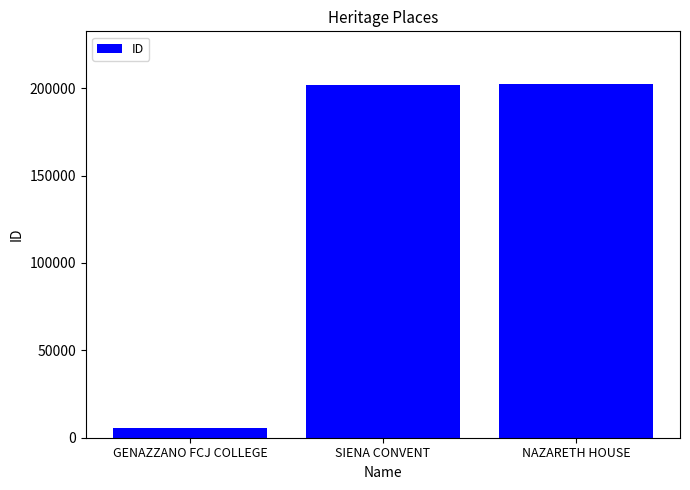

At which label is the value closest to 103820?

SIENA CONVENT